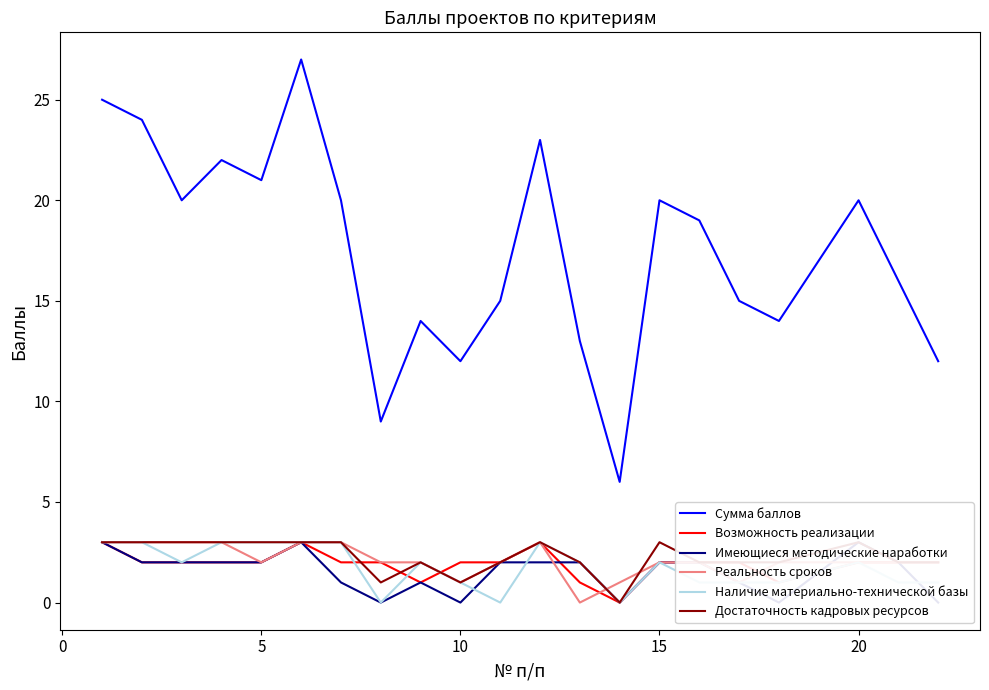

Is it true that Наличие материально-технической базы equals 2 at 20?

True